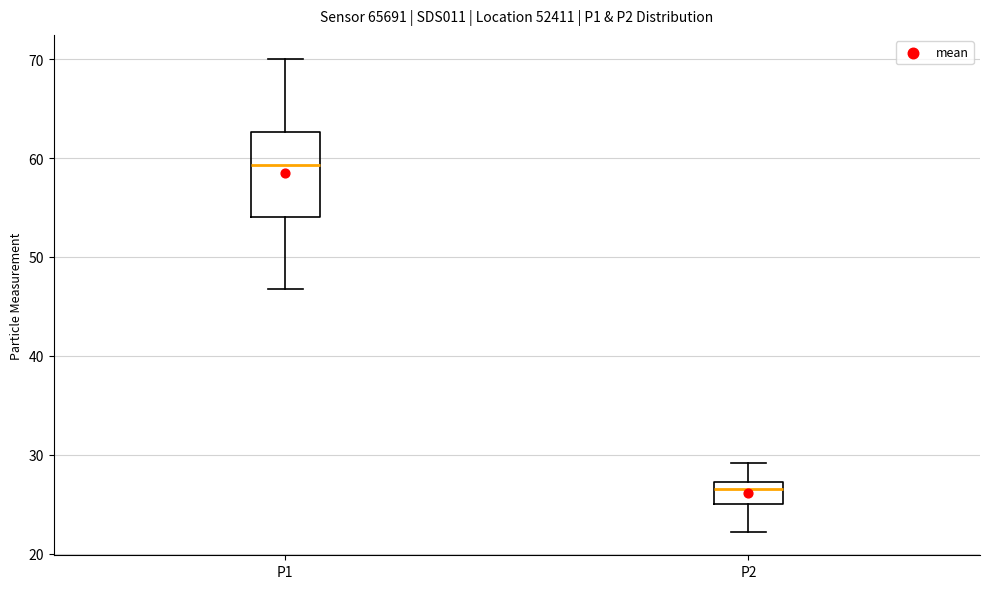

Reading left to right, read every box against the y-axis: the position of its median line, the range the box covers, and the ends of its whiskers. The values are not printed on the chart, so give them approximately, as read against the axis.

P1: median 59, box 54 to 63, whiskers 47 to 70
P2: median 27 (just below the box's upper edge), box 25 to 27, whiskers 22 to 29